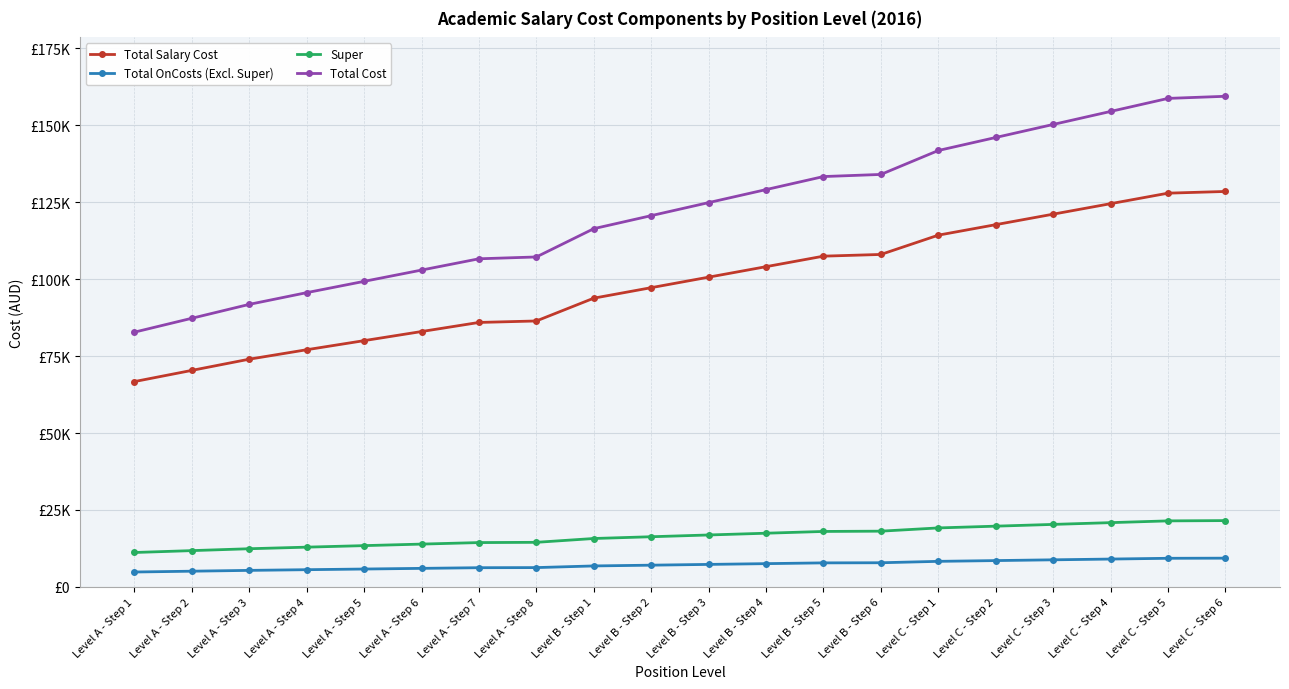

Which category has the lowest value in the Total Cost series?

Level A - Step 1